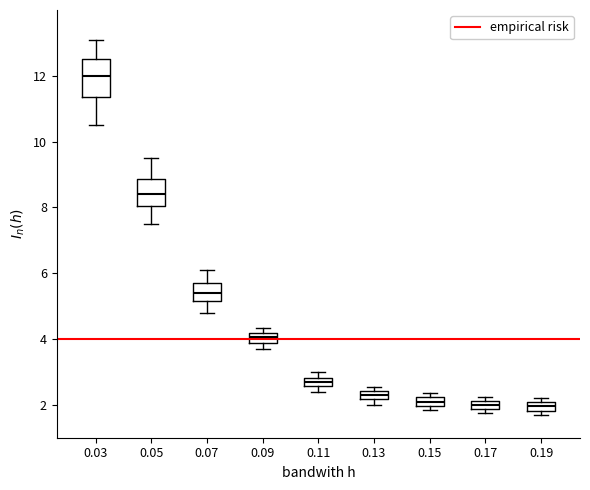

Which box is the tallest, from its lower edge to its upper edge?

0.03